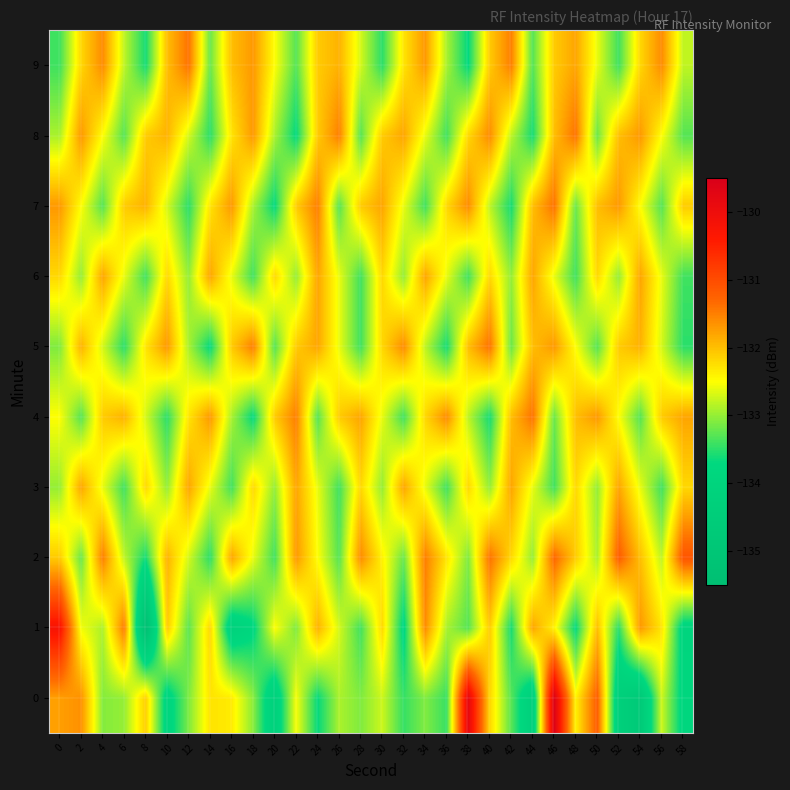

Which has a higher value, 2 or 30?

2